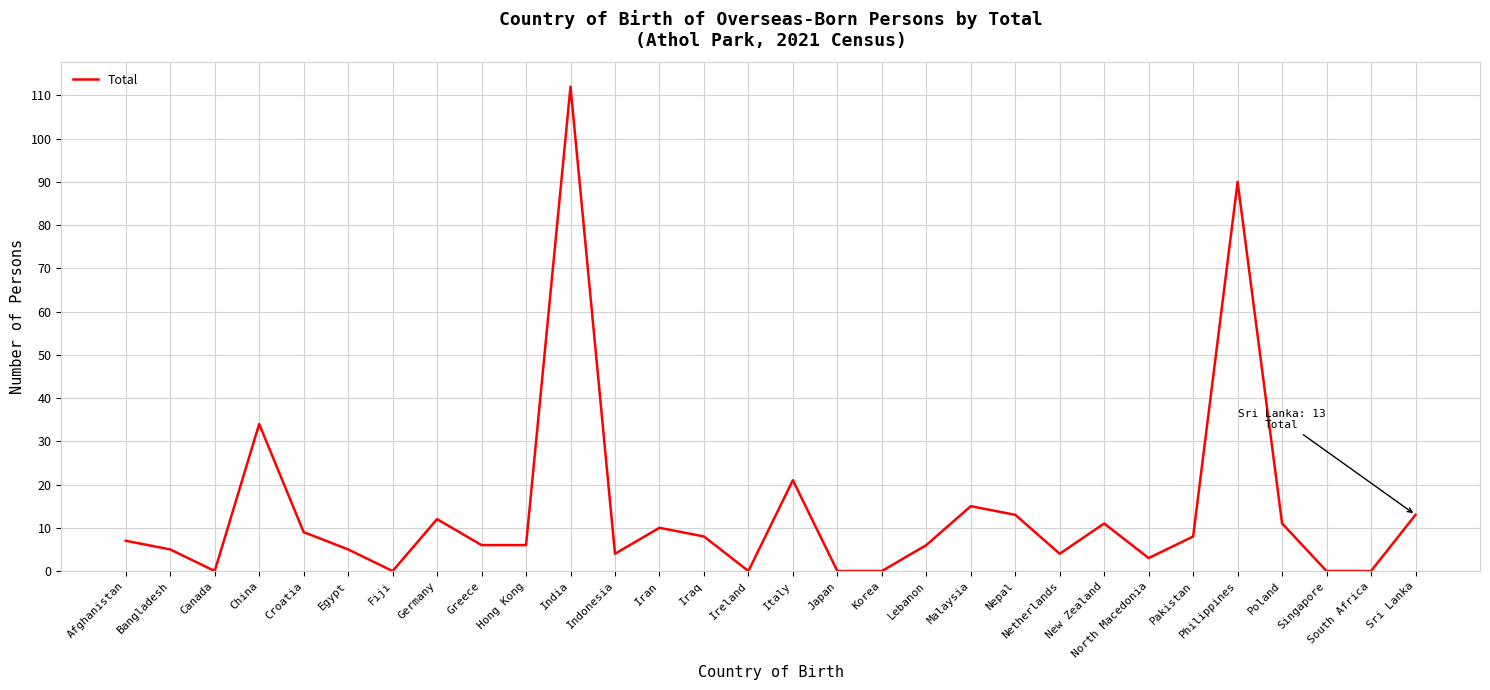

Reading left to right, list all the values displayed in this chart.

7	5	0	34	9	5	0	12	6	6	112	4	10	8	0	21	0	0	6	15	13	4	11	3	8	90	11	0	0	13